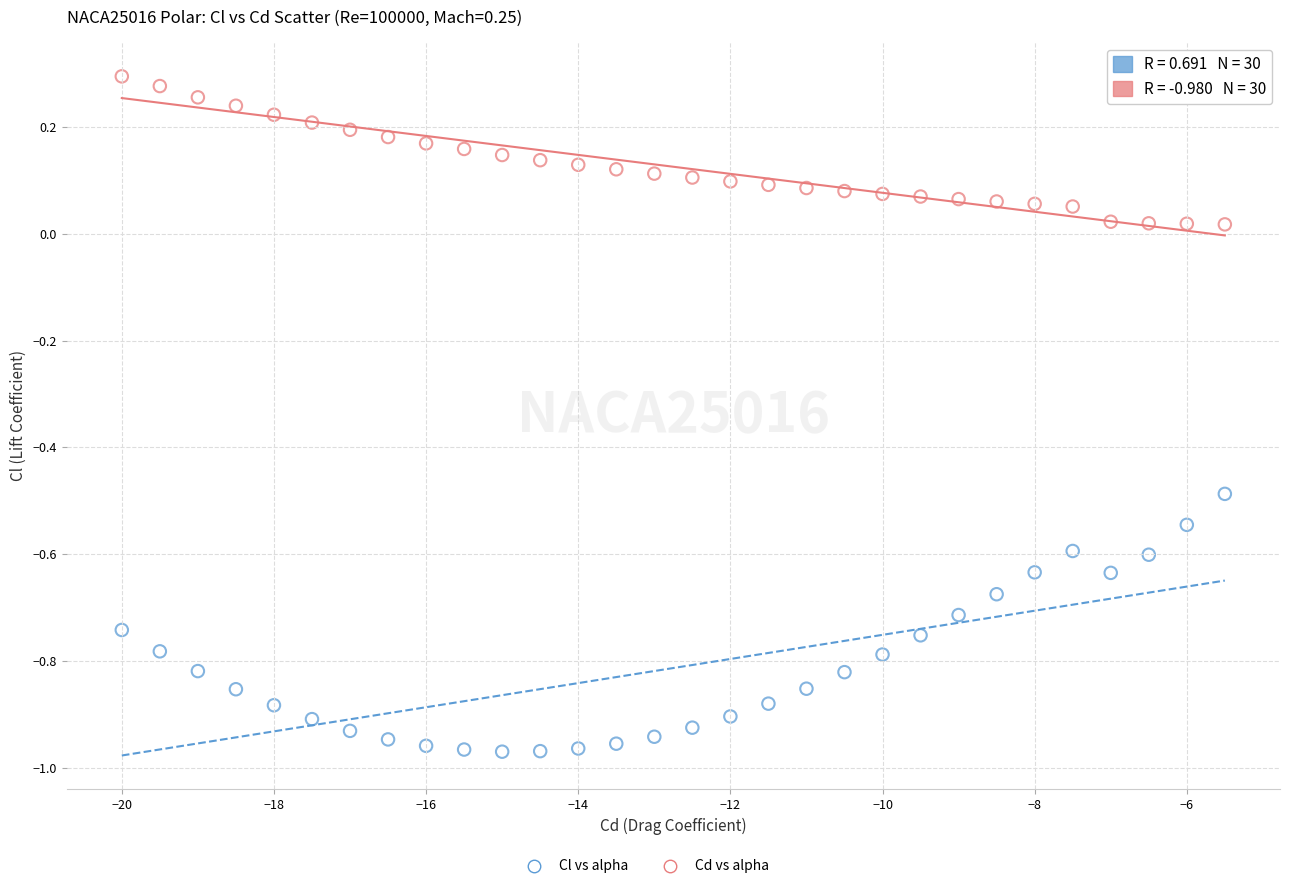

Across all data points, what is the range of X values (max minus min)?

14.5